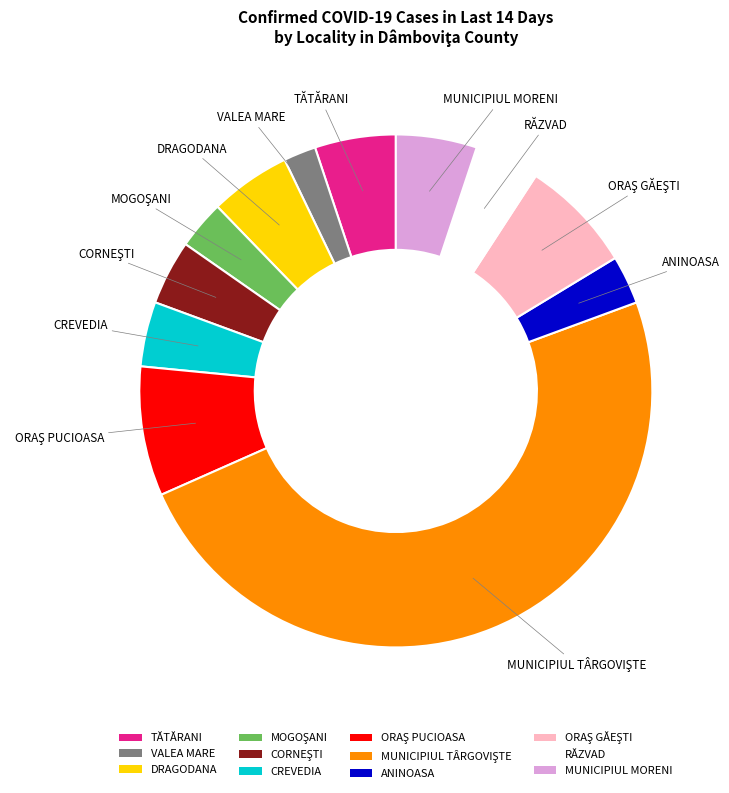

Approximately how many times larger is the value at MUNICIPIUL MORENI compared to TĂTĂRANI?

1.0